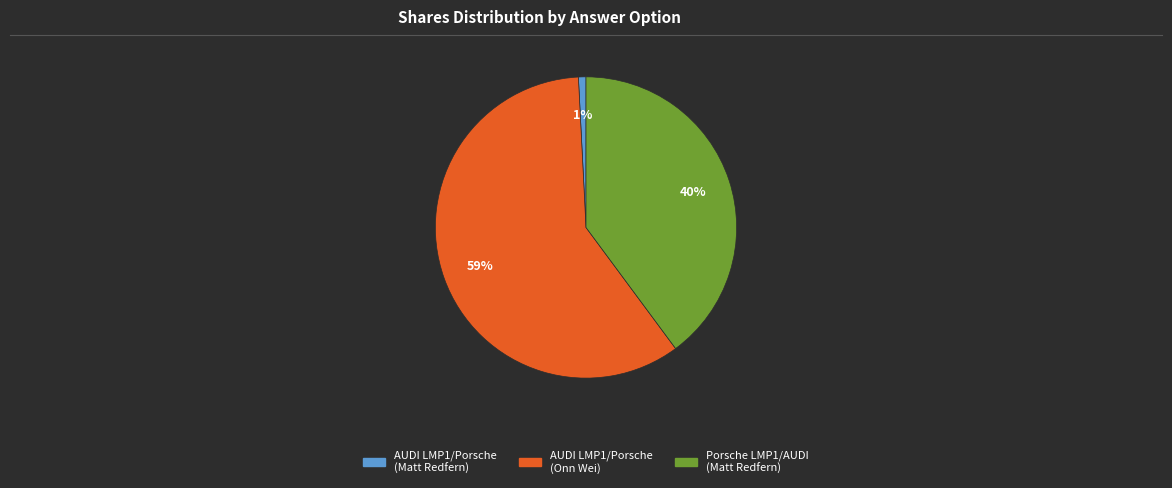

Does any single category account for the majority?

Yes